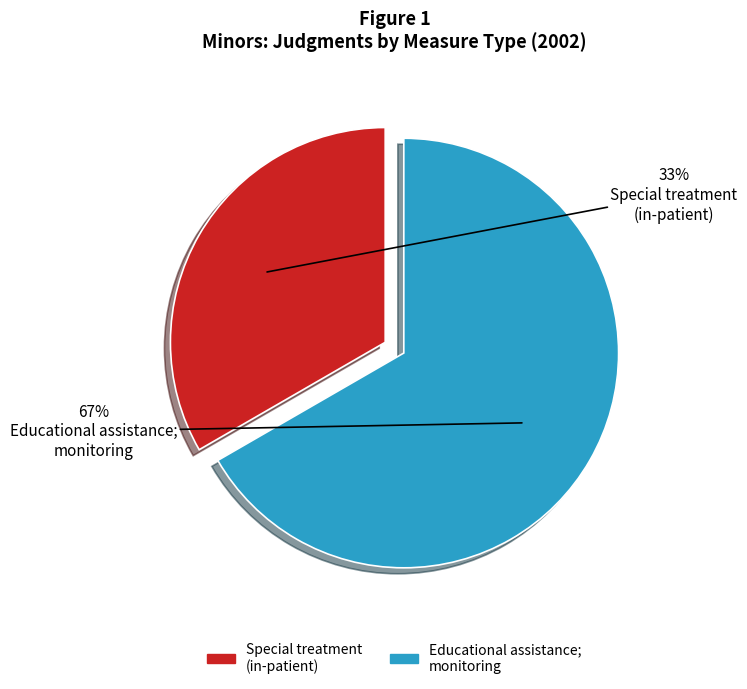

How many segments does this pie chart have?

2